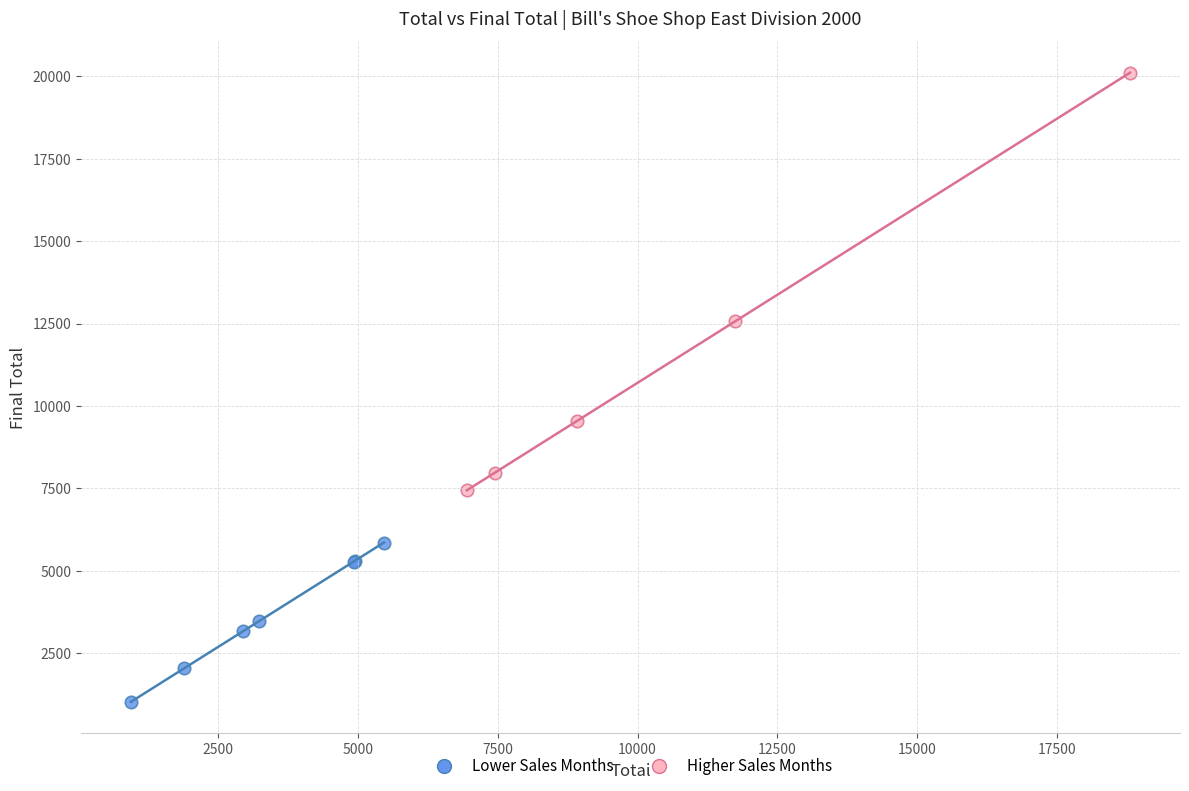

What are all the series names shown in the legend?

Lower Sales Months, Higher Sales Months